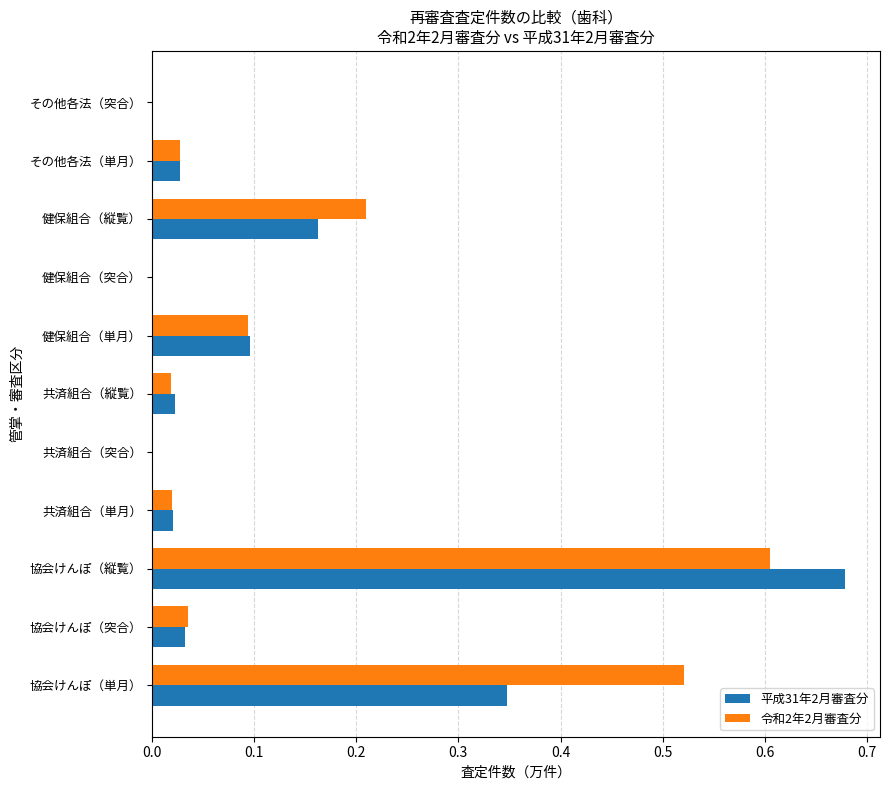

Which series has the widest spread of values?

平成31年2月審査分